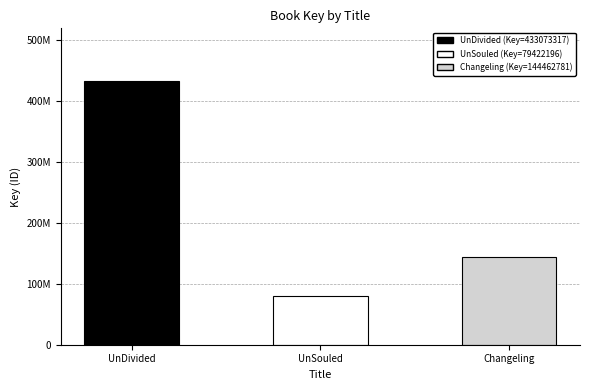

What is the greatest value displayed?

433073317